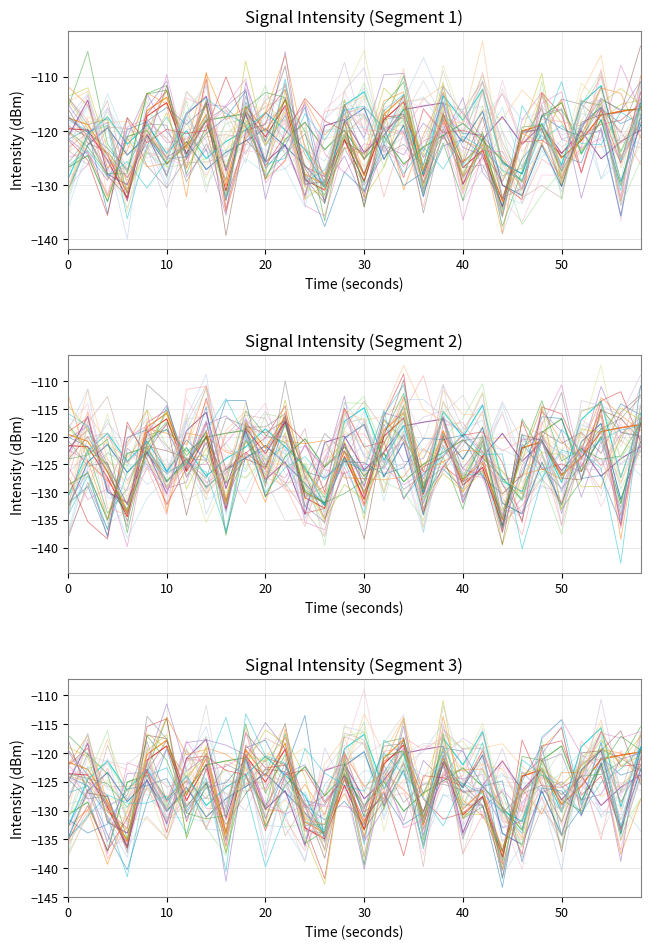

What is the value of the intensity_3 point at the 22nd from the left?

-125.6